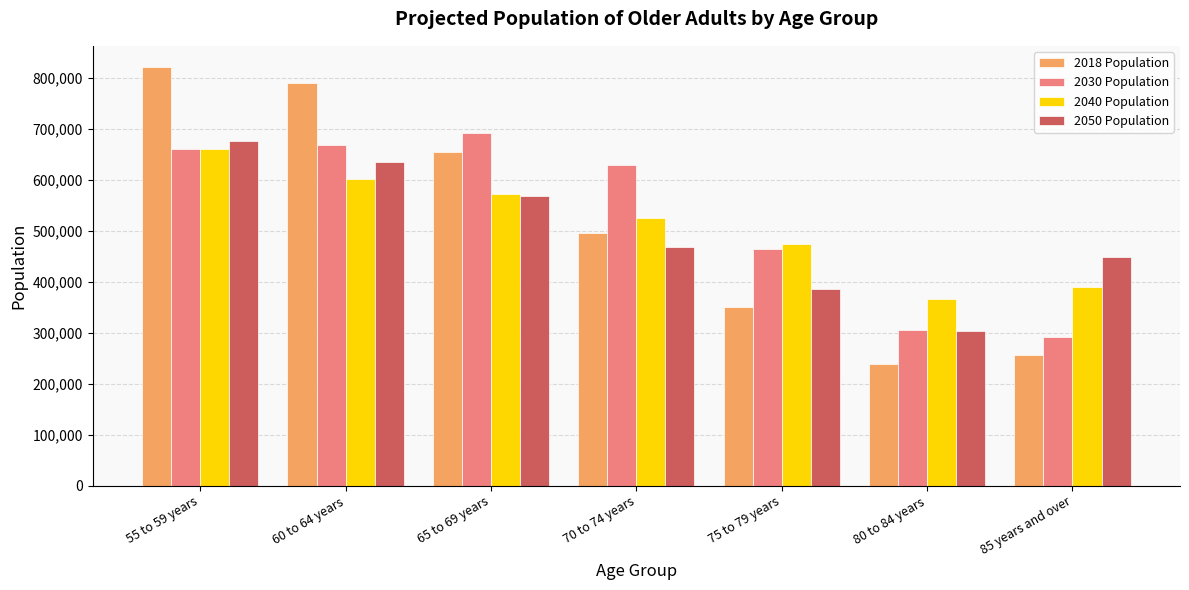

Is the value of 2050 Population at 65 to 69 years greater than the value of 2040 Population at 55 to 59 years?

No